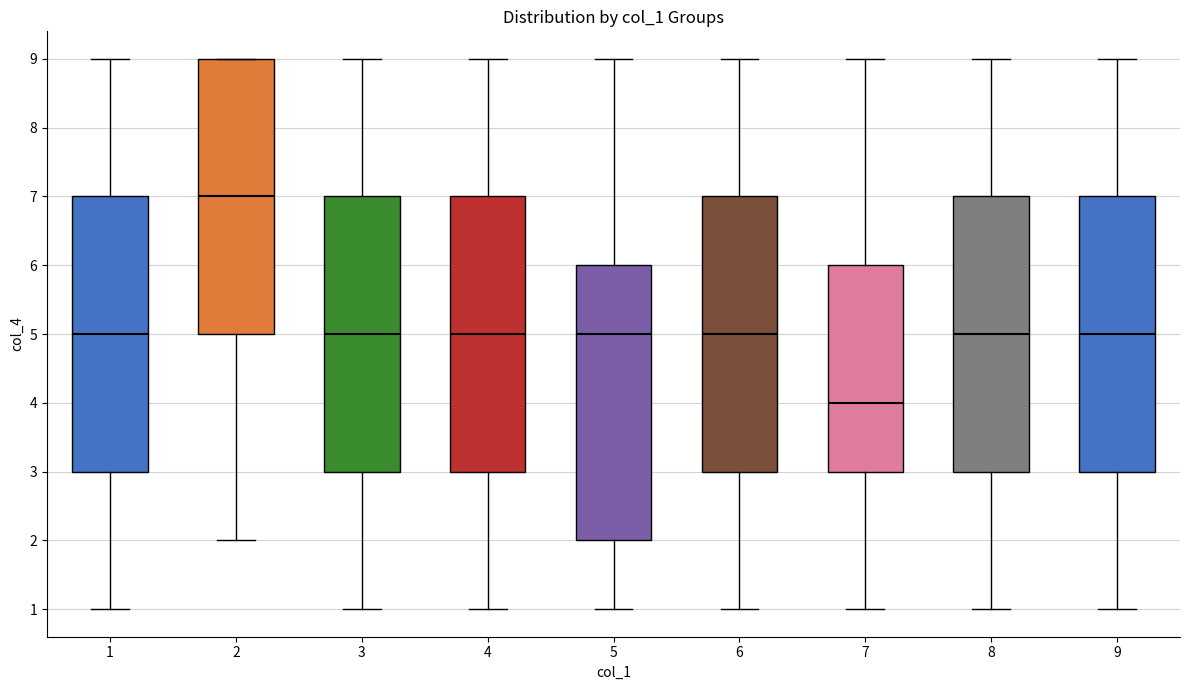

Where is the lower edge of the box at x = 3 on the y-axis? The values are not printed on the chart, so give them approximately, as read against the axis.

3